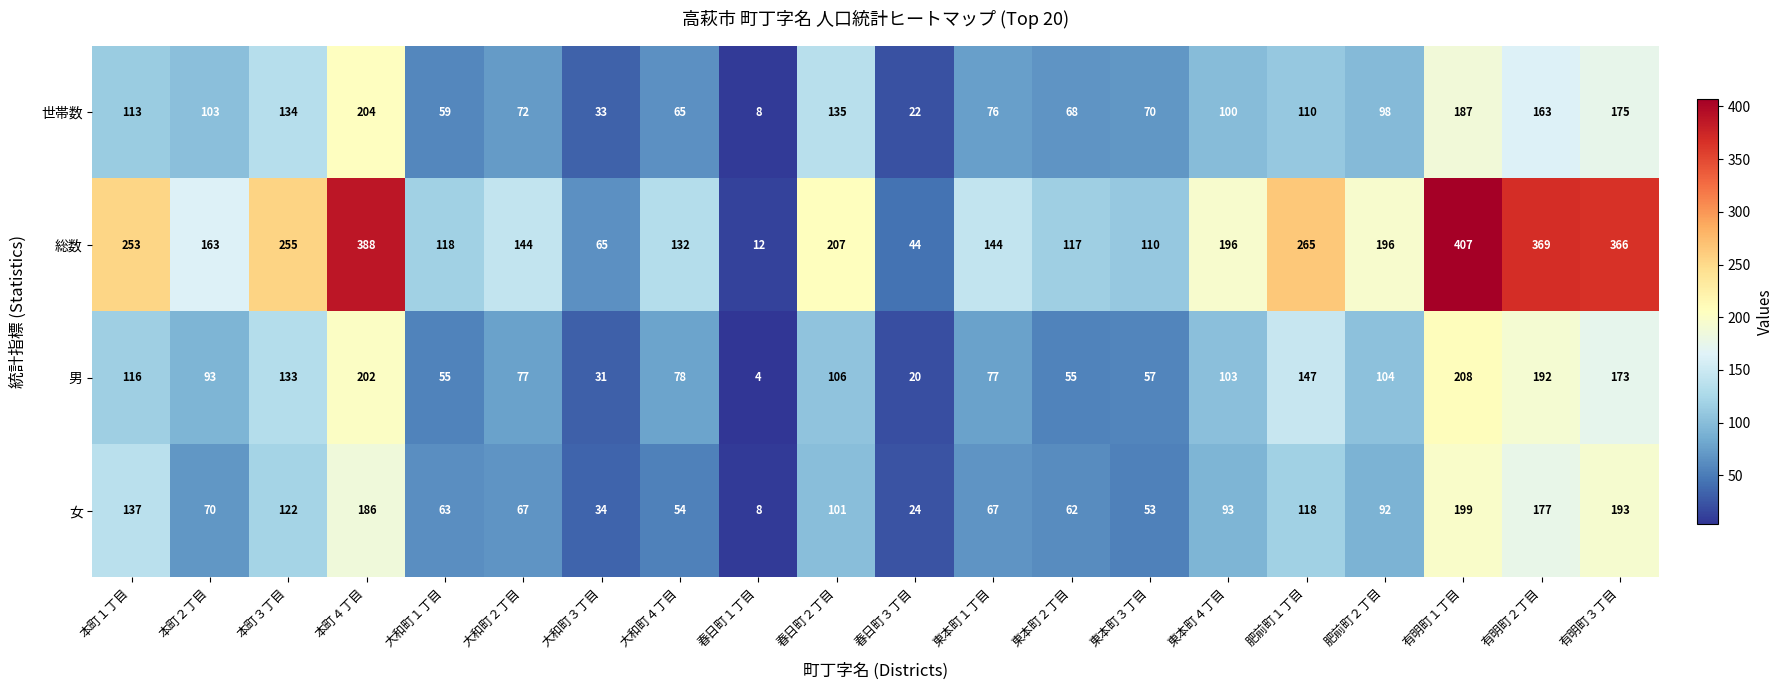

At which label is 世帯数 closest to 106?

本町２丁目